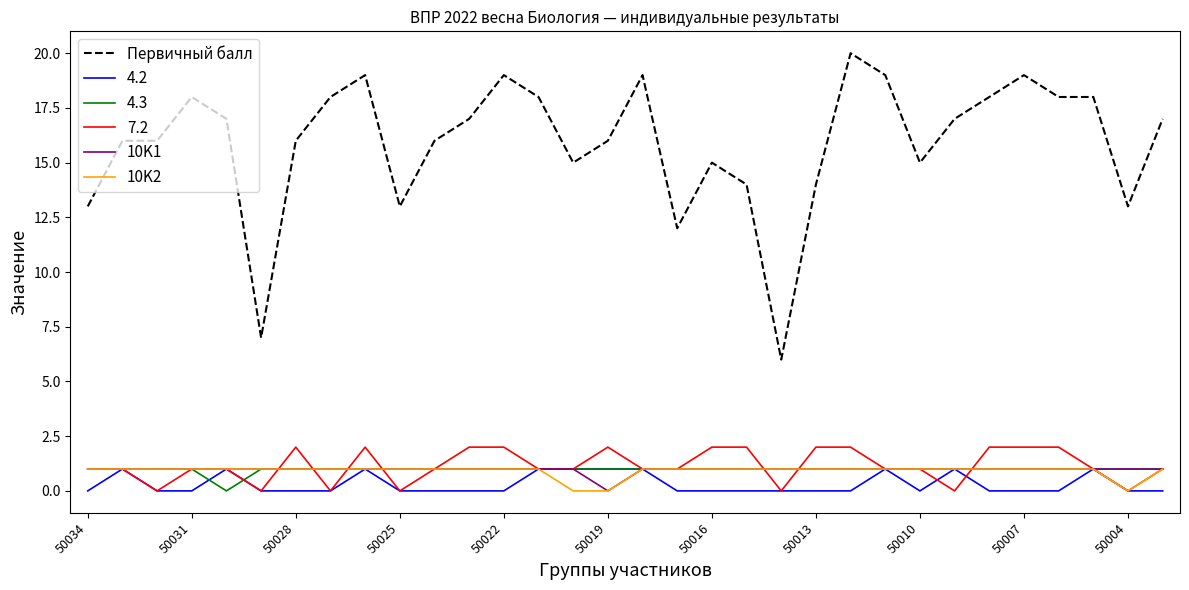

Which series has the widest spread of values?

Первичный балл